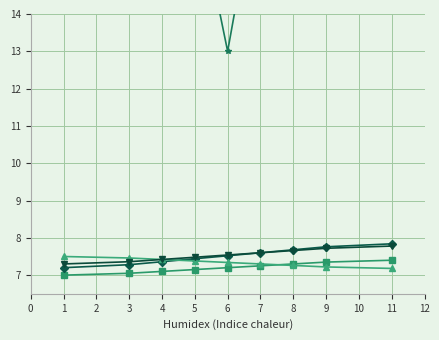

True or false: Importe acompañantes and Num. acompañantes intersect in this chart.

False